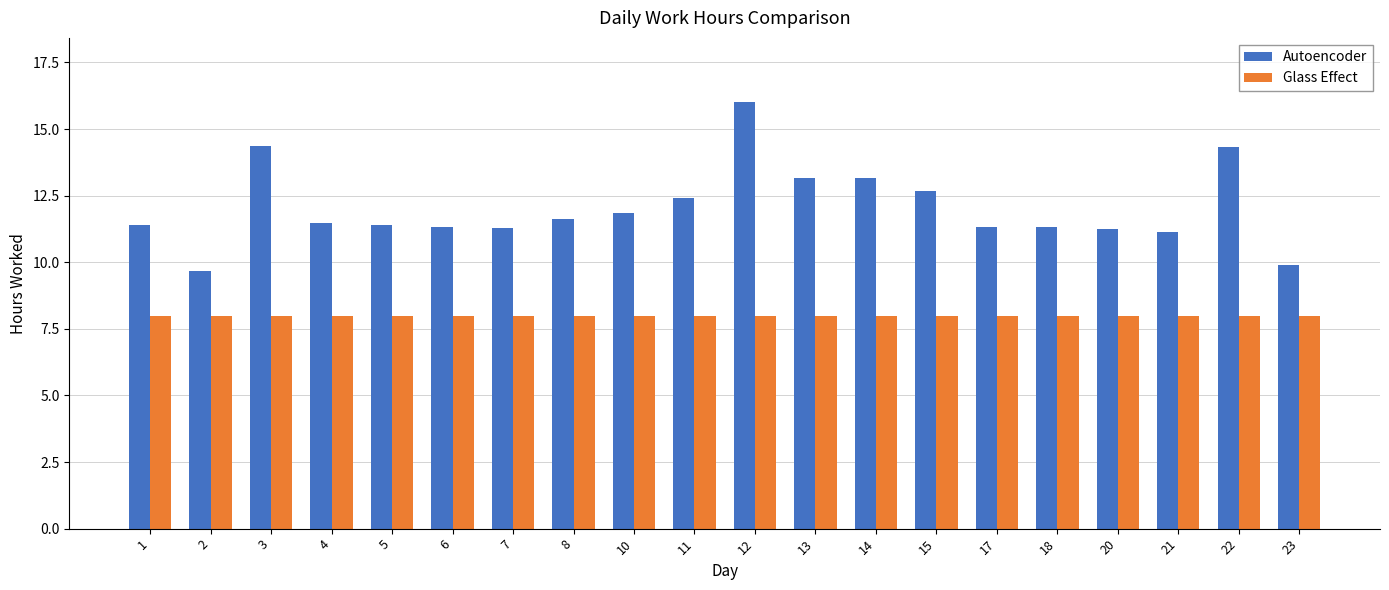

What is the value of the Glass Effect bar at the 5th from the left?

8.0